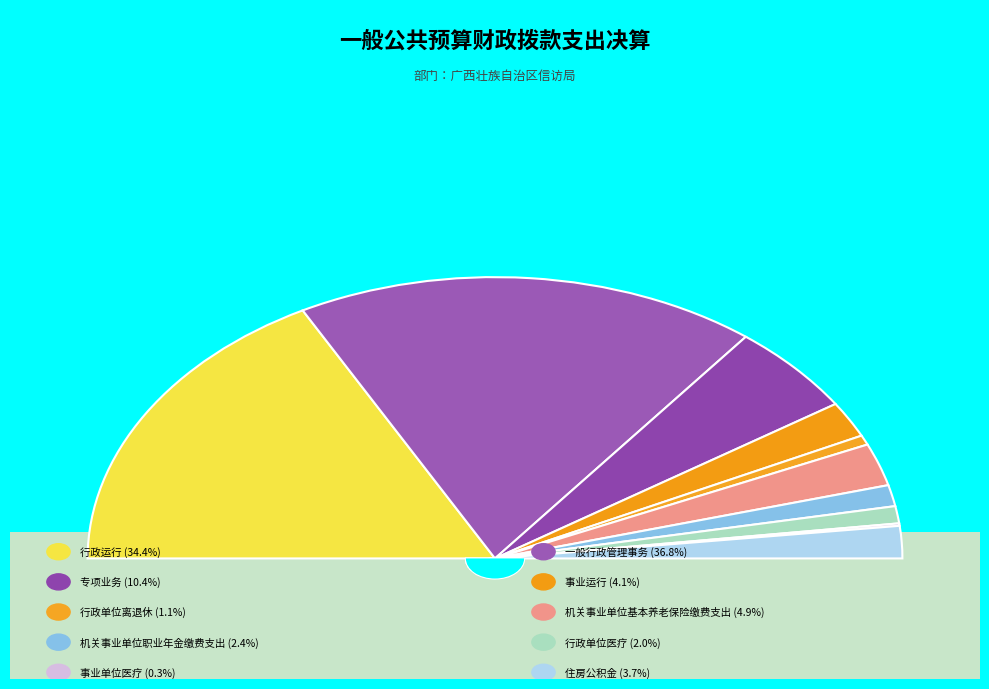

Rank the categories by value from lowest to highest.

事业单位医疗, 行政单位离退休, 行政单位医疗, 机关事业单位职业年金缴费支出, 住房公积金, 事业运行, 机关事业单位基本养老保险缴费支出, 专项业务, 行政运行, 一般行政管理事务